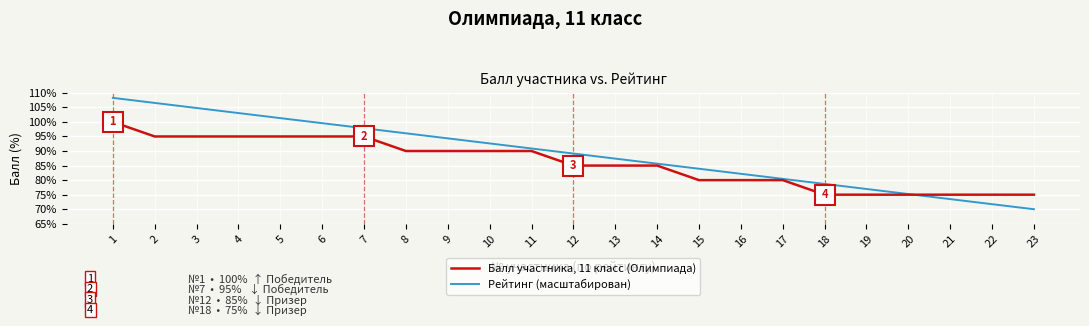

At which label does Рейтинг (масштабирован) first exceed 89?

1